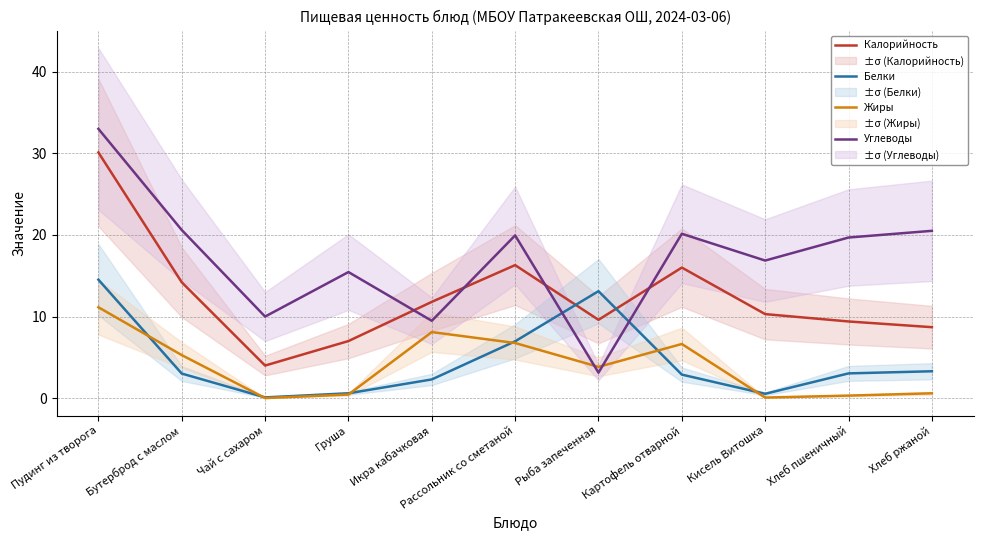

Which series changed the most between Бутерброд с маслом and Хлеб пшеничный?

Жиры